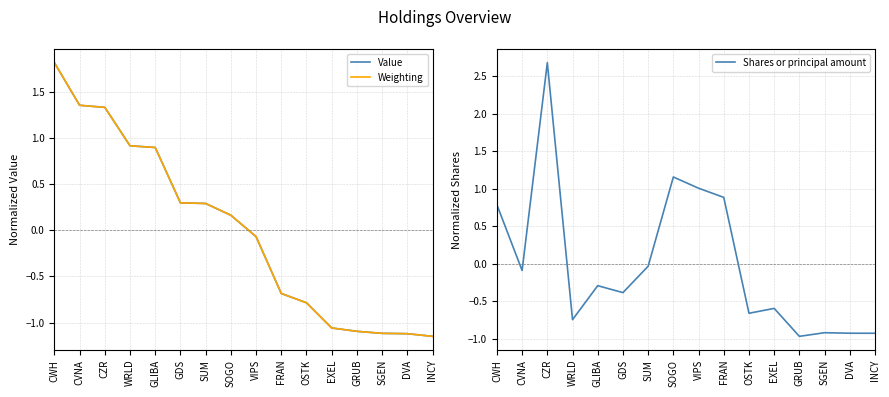

What is the difference between the maximum and second lowest values in the Shares or principal amount series?

3.6